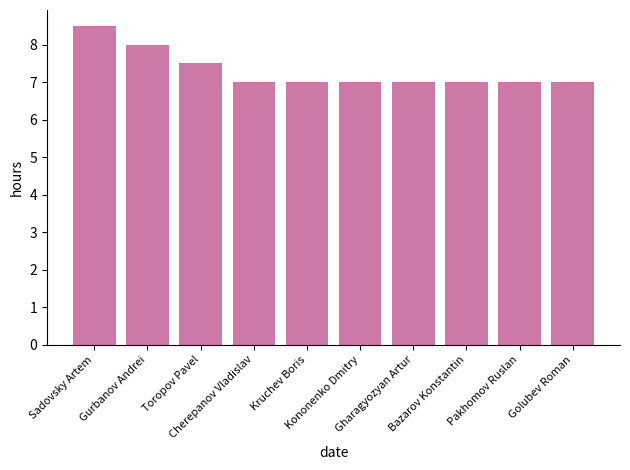

What is the ratio of the value at Gharagyozyan Artur to the value at Pakhomov Ruslan?

1.0